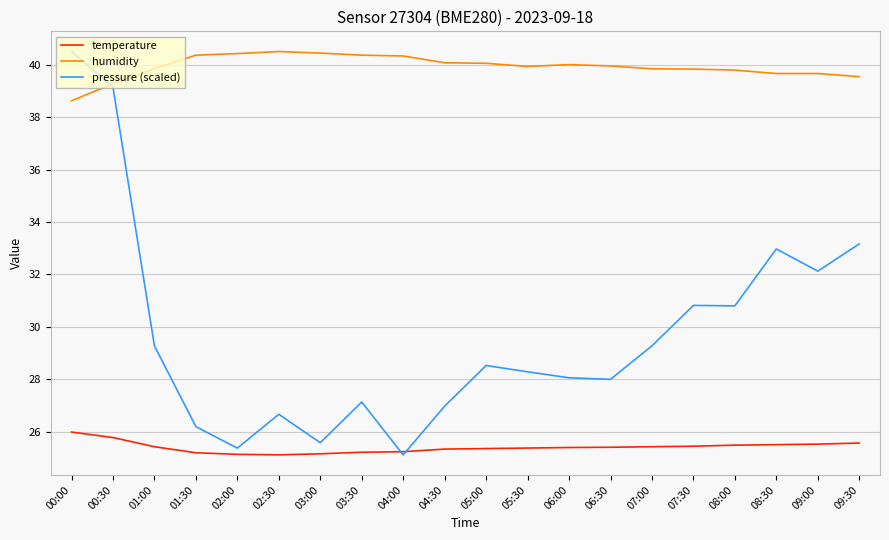

What is the difference between the maximum and minimum values in the pressure (scaled) series?

15.4